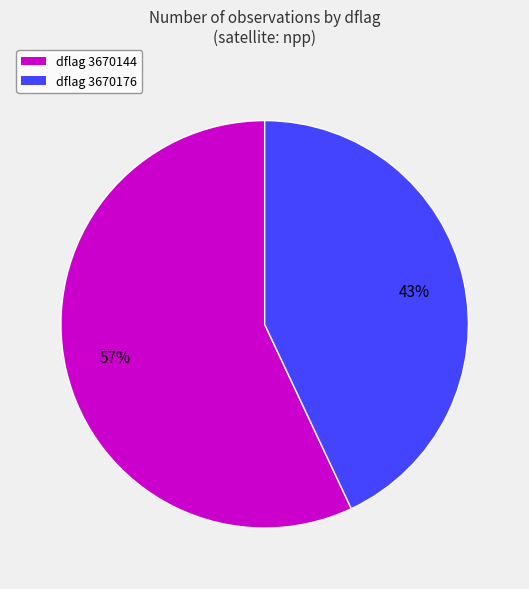

Does any single category account for the majority?

Yes